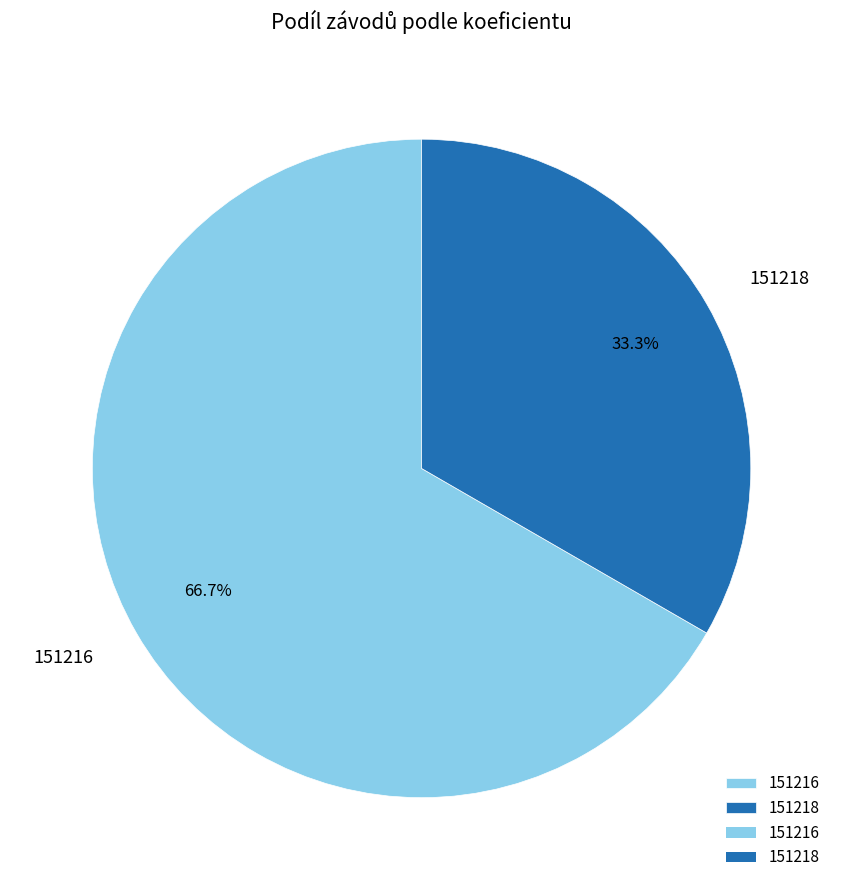

Approximately how many times larger is the value at 151218 compared to 151216?

0.5